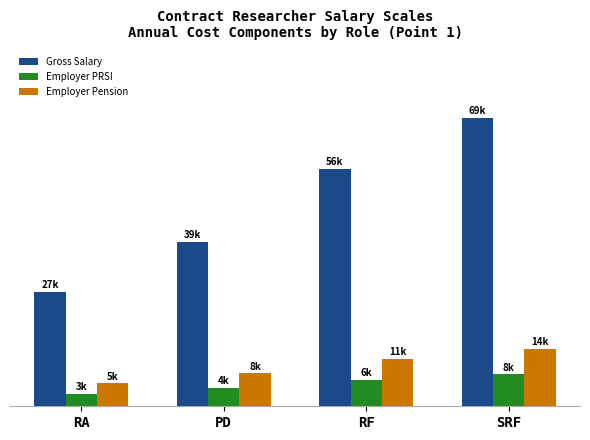

List the series in order of their peak value, lowest first.

Employer PRSI, Employer Pension, Gross Salary